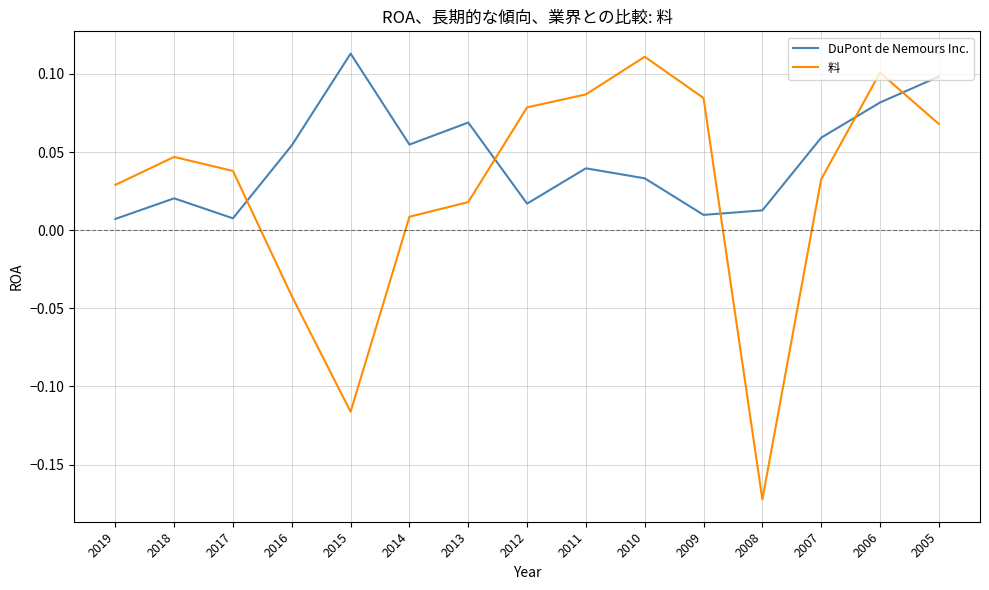

True or false: 料 and DuPont de Nemours Inc. intersect in this chart.

True